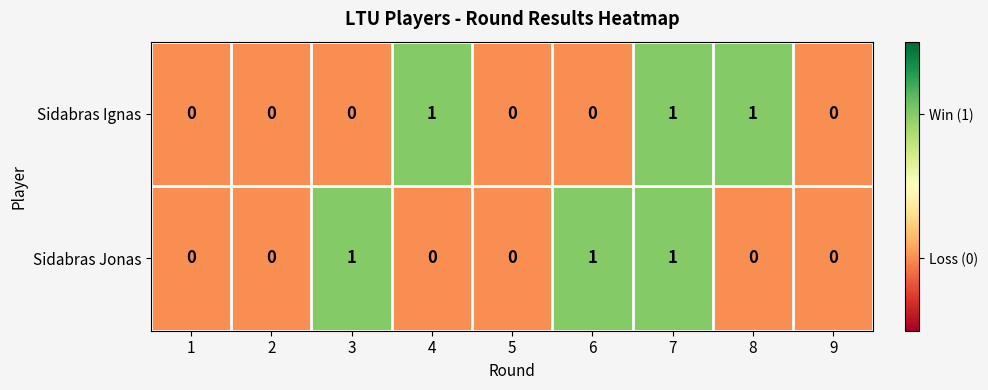

The value of Sidabras Jonas at 8 is 0. True or false?

True